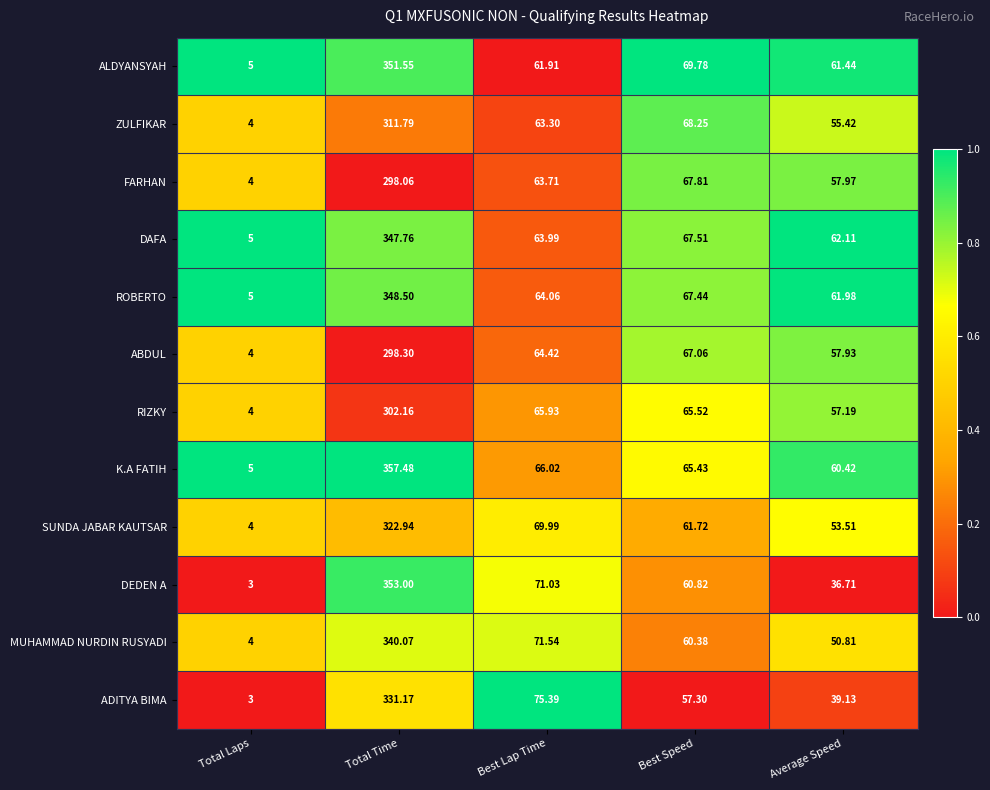

What is the spread (max minus min) of values at Best Lap Time?

13.5